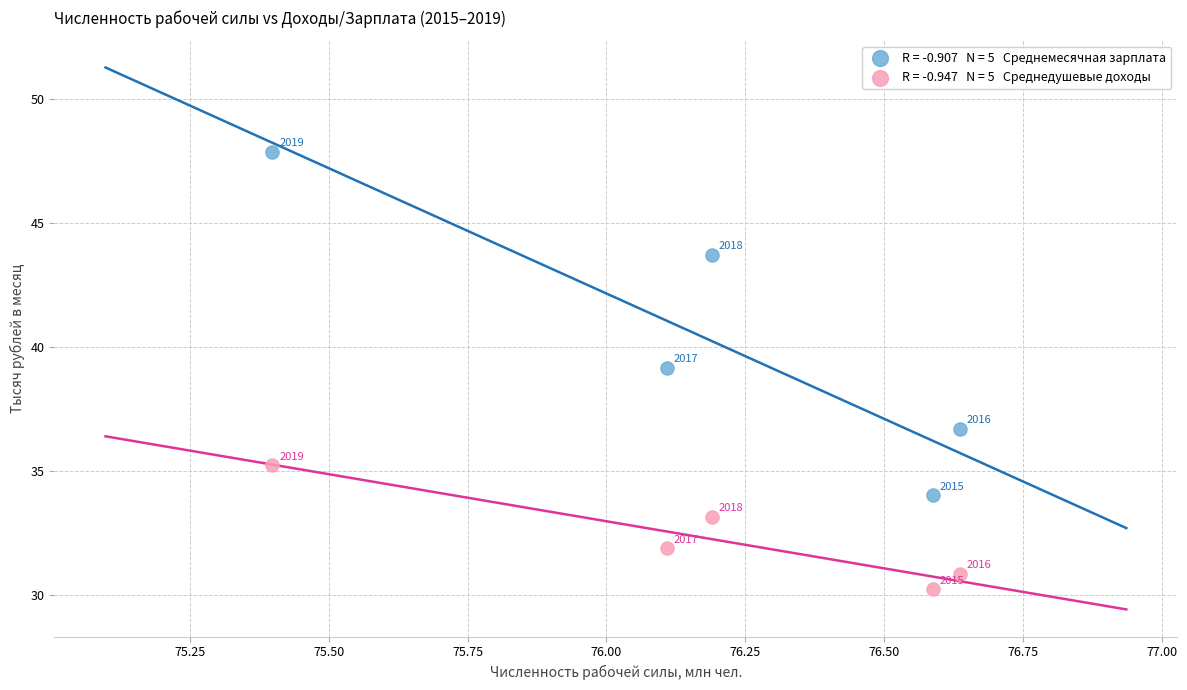

Across all series, what Y value is closest to 39?

39.2